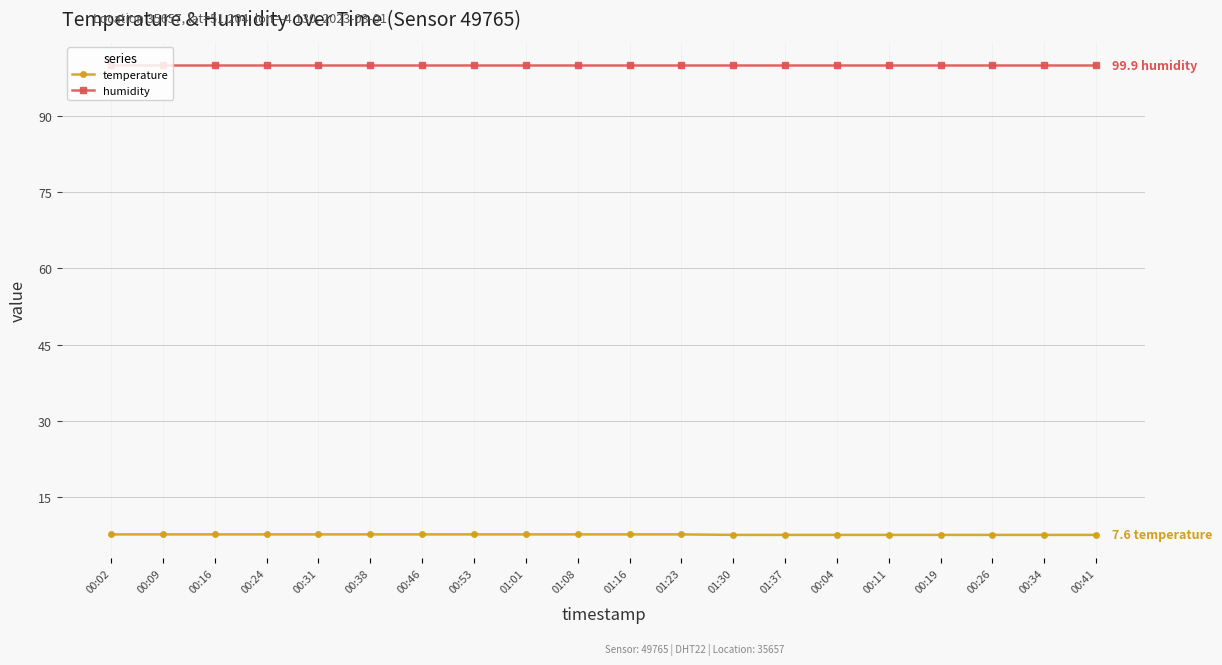

At how many categories does at least one series exceed 99?

20